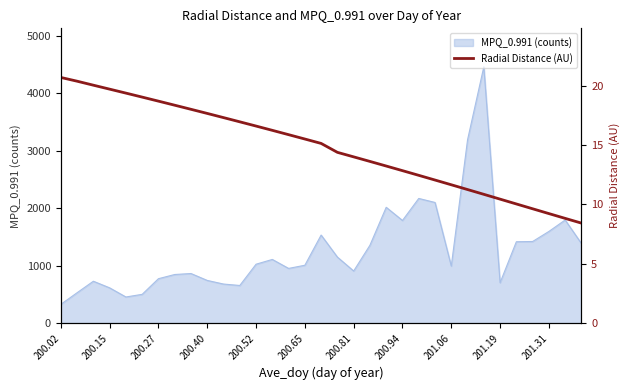

At which category does the chart reach its peak across all series?

200.02